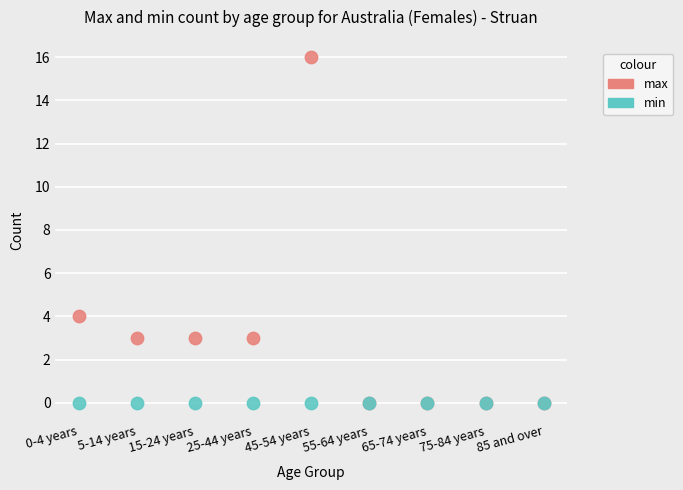

In the max series, what Y value is closest to 8?

4